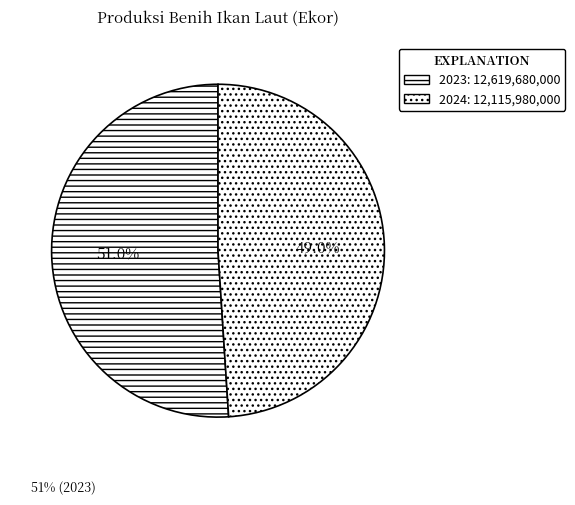

What is the change in value from 2023 to 2024?

-503700000